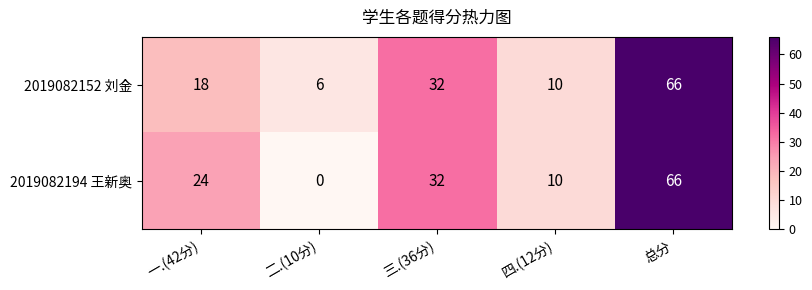

Reading left to right, what are all the values shown in this chart?

2019082152 刘金: 18	6	32	10	66
2019082194 王新奥: 24	0	32	10	66